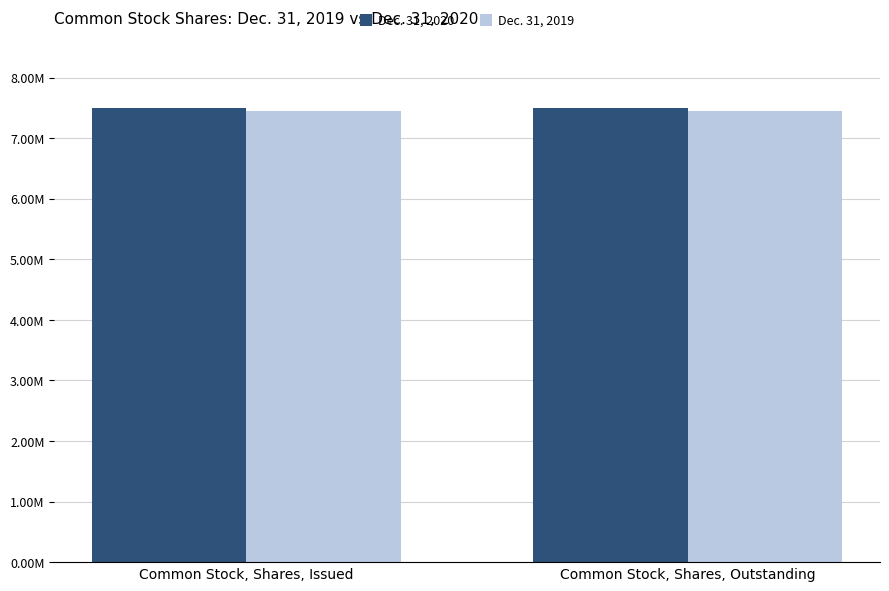

What are all the series names shown in the legend?

Dec. 31, 2020, Dec. 31, 2019